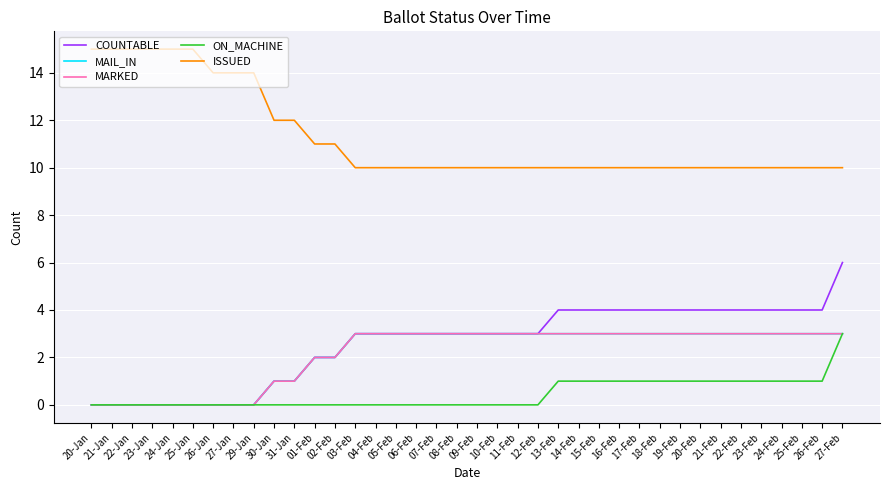

Between 25-Feb and 11-Feb, which is larger?

25-Feb